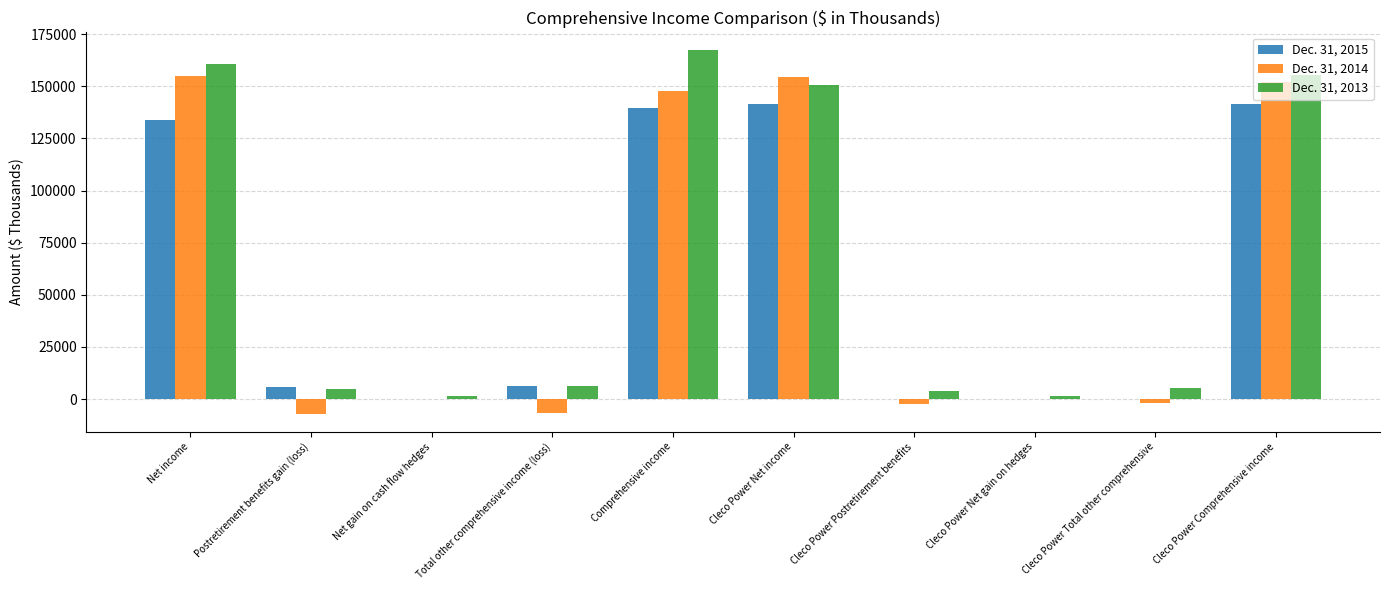

The Dec. 31, 2013 series shows 167179 at Comprehensive income. True or false?

True